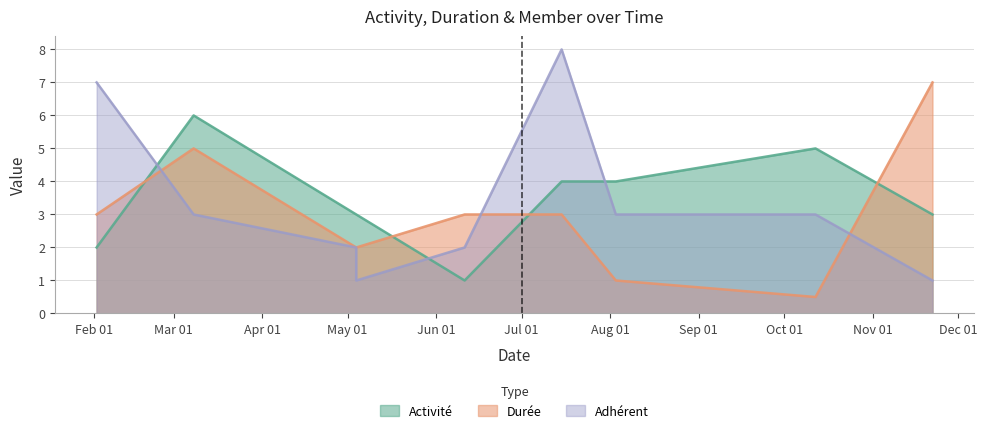

What position from the left is May 01?

4